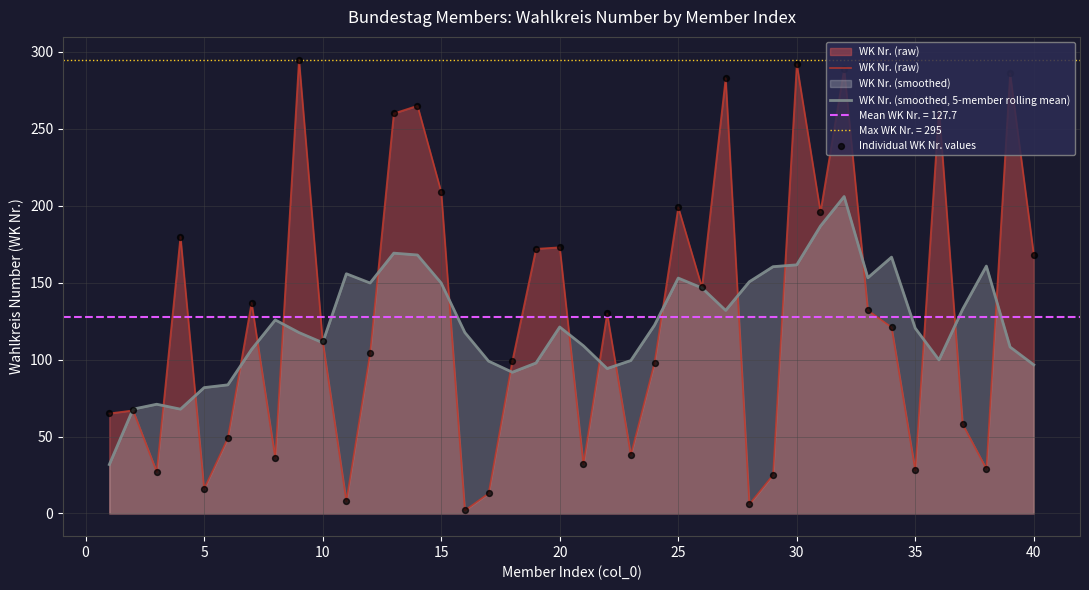

Which series reaches the minimum Y coordinate?

WK Nr. (raw)